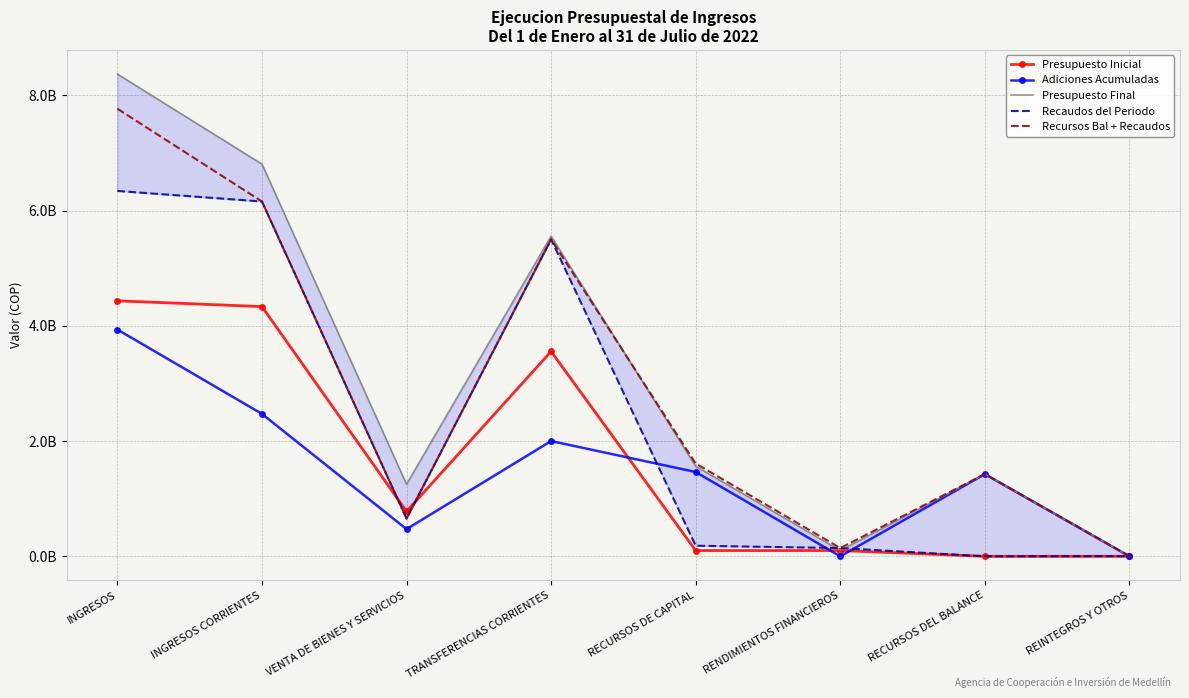

The value of Recursos Bal + Recaudos at RECURSOS DEL BALANCE is 2303262601. True or false?

False